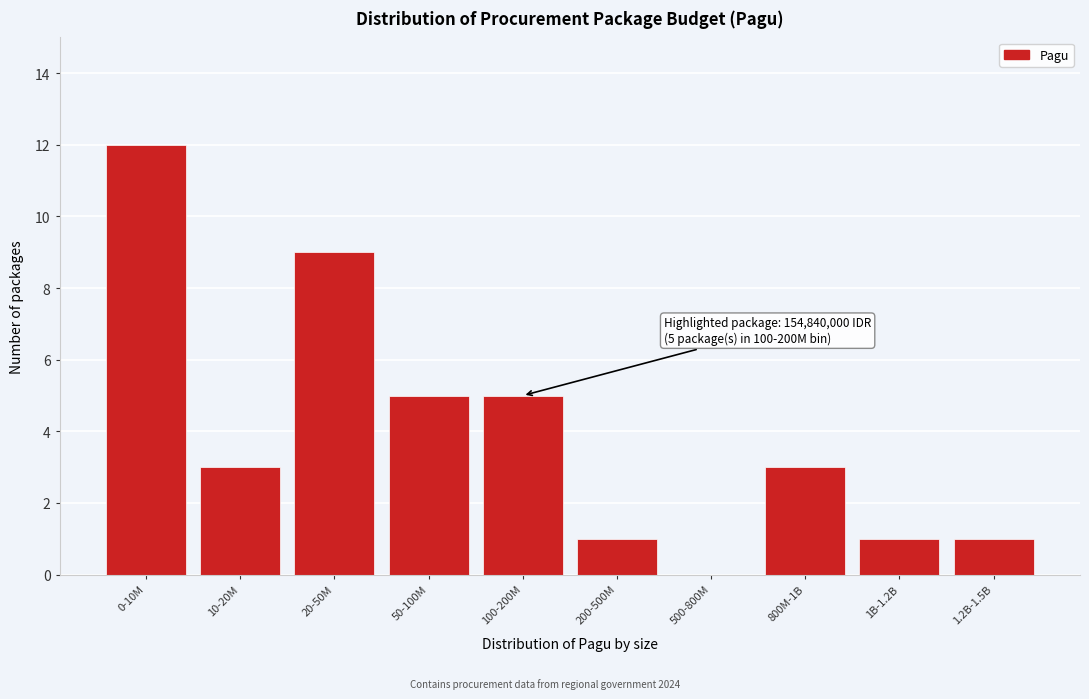

Reading left to right, list all the values displayed in this chart.

0-10M=12	10-20M=3	20-50M=9	50-100M=5	100-200M=5	200-500M=1	500-800M=0	800M-1B=3	1B-1.2B=1	1.2B-1.5B=1